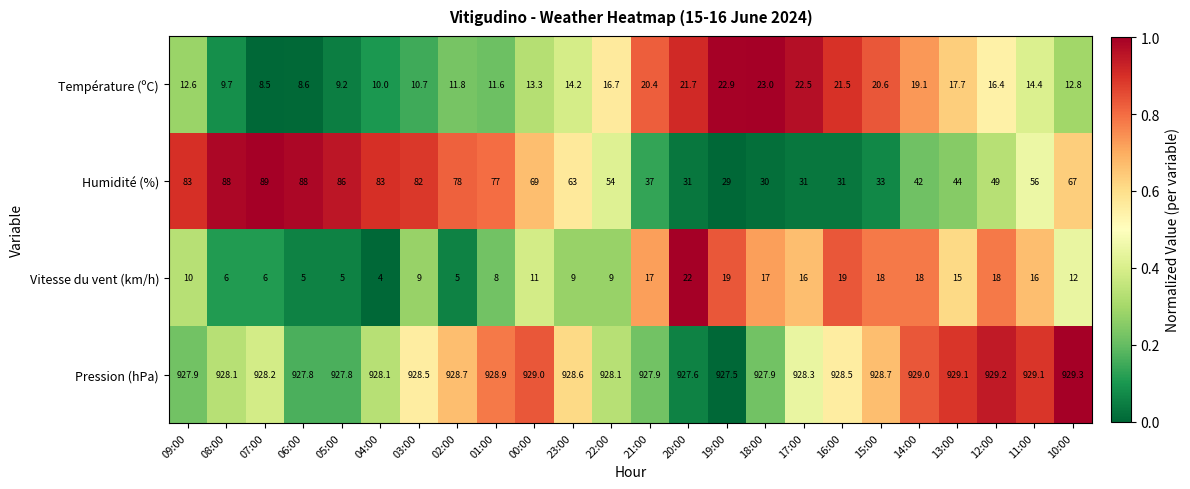

What is the sum of all Vitesse du vent (km/h) values?

294.0